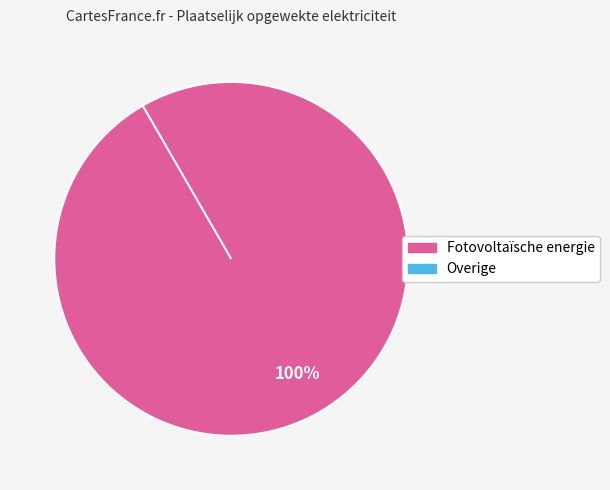

Rank the categories by value from highest to lowest.

Fotovoltaïsche energie, Overige